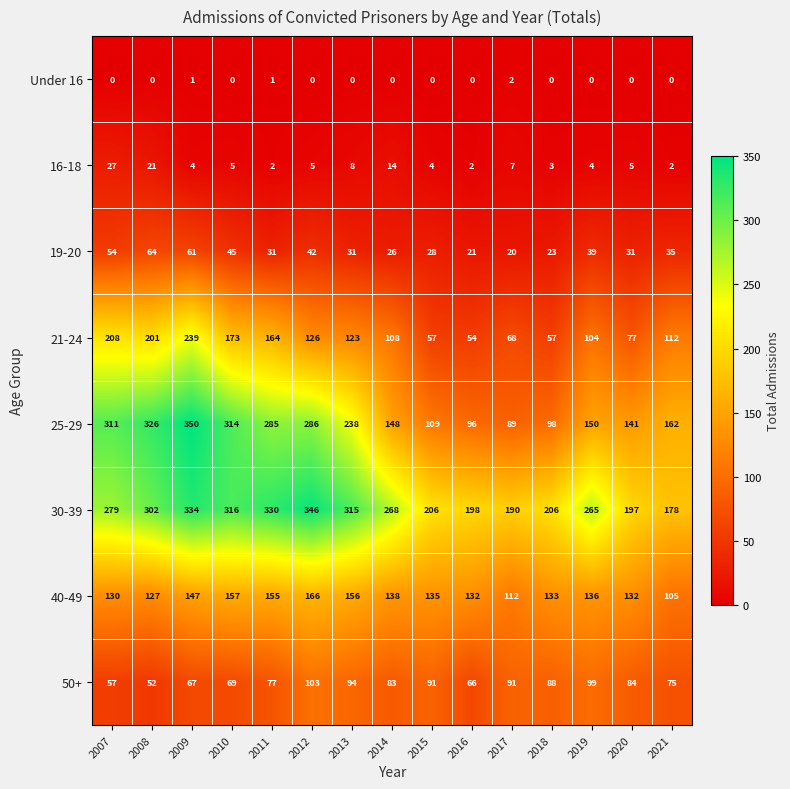

True or false: 50+ has a value of 30 at 2007.

False